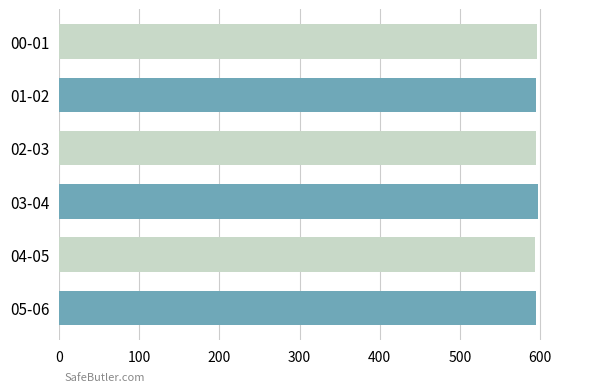

Does the chart contain stacked bars?

No